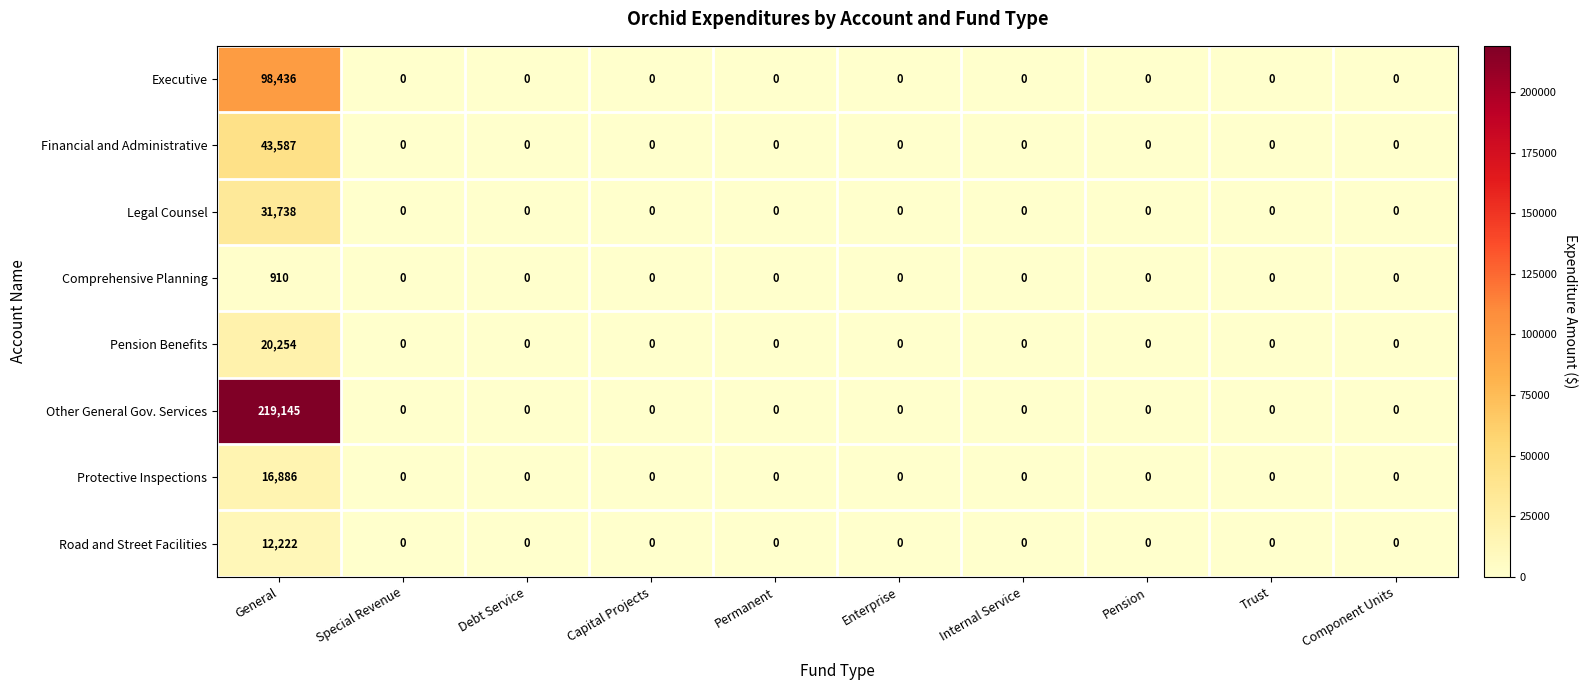

Which series has the largest total across all categories?

Other General Gov. Services